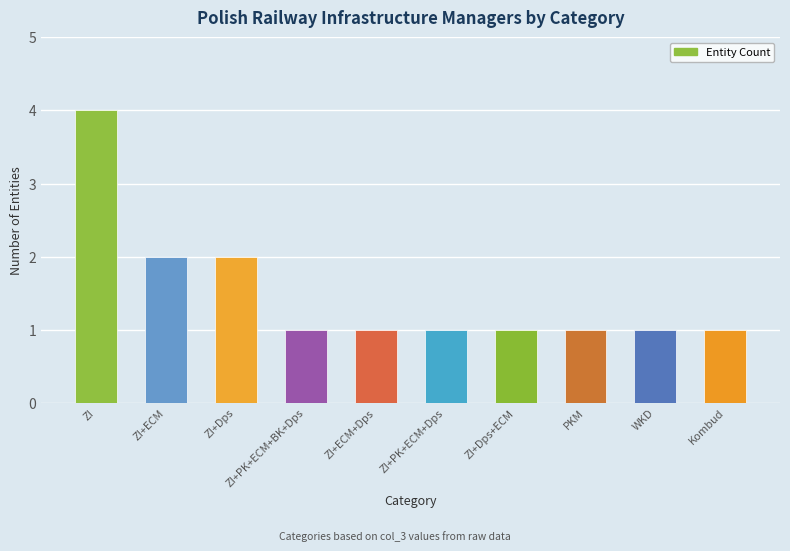

What position from the left is ZI+Dps+ECM?

7